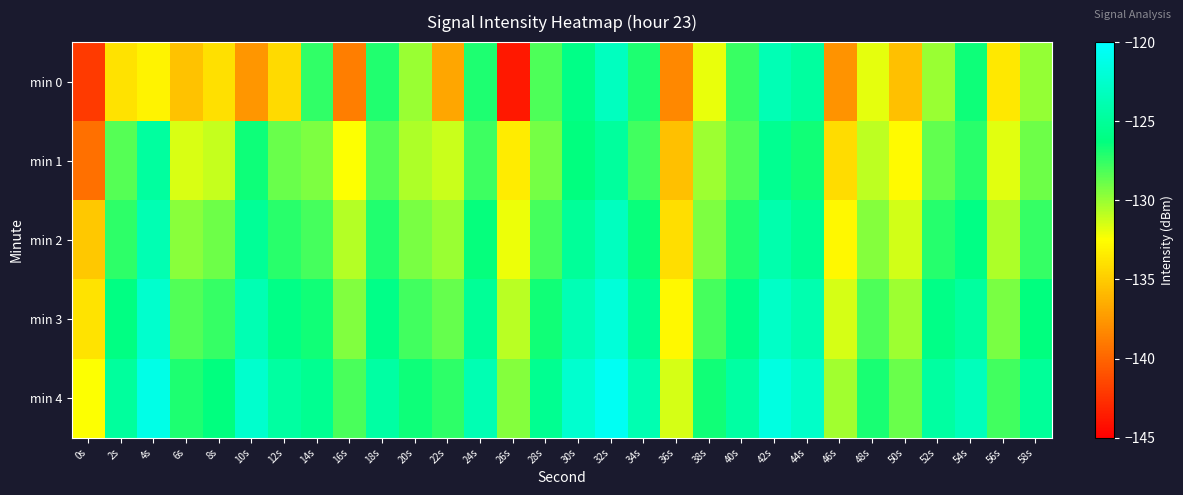

Reading right to left, list all the values displayed in this chart.

min 0: 58s=-130.0	56s=-133.7	54s=-126.6	52s=-130.0	50s=-135.5	48s=-131.8	46s=-137.7	44s=-124.7	42s=-123.7	40s=-127.7	38s=-132.0	36s=-138.3	34s=-126.9	32s=-123.2	30s=-125.9	28s=-128.2	26s=-143.8	24s=-127.0	22s=-136.9	20s=-130.0	18s=-127.1	16s=-138.8	14s=-127.5	12s=-134.4	10s=-137.7	8s=-134.0	6s=-135.4	4s=-133.0	2s=-133.9	0s=-142.1
min 1: 58s=-128.9	56s=-131.8	54s=-127.3	52s=-128.6	50s=-132.7	48s=-130.9	46s=-134.2	44s=-126.7	42s=-125.4	40s=-128.3	38s=-130.1	36s=-135.6	34s=-127.9	32s=-124.8	30s=-126.3	28s=-129.1	26s=-133.4	24s=-127.8	22s=-131.2	20s=-130.5	18s=-128.4	16s=-132.5	14s=-129.4	12s=-128.8	10s=-126.6	8s=-131.0	6s=-131.6	4s=-124.7	2s=-128.4	0s=-139.5
min 2: 58s=-127.6	56s=-130.5	54s=-126.0	52s=-127.2	50s=-131.4	48s=-129.5	46s=-132.8	44s=-125.3	42s=-124.1	40s=-127.1	38s=-129.3	36s=-134.1	34s=-126.5	32s=-123.2	30s=-125.0	28s=-128.0	26s=-132.1	24s=-126.4	22s=-130.0	20s=-129.2	18s=-127.1	16s=-130.7	14s=-128.0	12s=-127.3	10s=-125.1	8s=-128.9	6s=-129.6	4s=-123.8	2s=-127.4	0s=-135.2
min 3: 58s=-126.3	56s=-129.2	54s=-124.7	52s=-125.9	50s=-130.1	48s=-128.2	46s=-131.5	44s=-124.0	42s=-122.8	40s=-125.8	38s=-128.0	36s=-132.8	34s=-125.2	32s=-121.9	30s=-123.7	28s=-126.7	26s=-130.8	24s=-125.1	22s=-128.7	20s=-127.9	18s=-125.8	16s=-129.4	14s=-126.7	12s=-125.9	10s=-123.8	8s=-127.6	6s=-128.3	4s=-122.5	2s=-126.1	0s=-133.8
min 4: 58s=-125.0	56s=-127.9	54s=-123.4	52s=-124.6	50s=-128.8	48s=-126.9	46s=-130.2	44s=-122.7	42s=-121.5	40s=-124.5	38s=-126.7	36s=-131.5	34s=-123.9	32s=-120.6	30s=-122.4	28s=-125.4	26s=-129.5	24s=-123.8	22s=-127.4	20s=-126.6	18s=-124.5	16s=-128.1	14s=-125.4	12s=-124.6	10s=-122.5	8s=-126.3	6s=-127.0	4s=-121.2	2s=-124.8	0s=-132.5